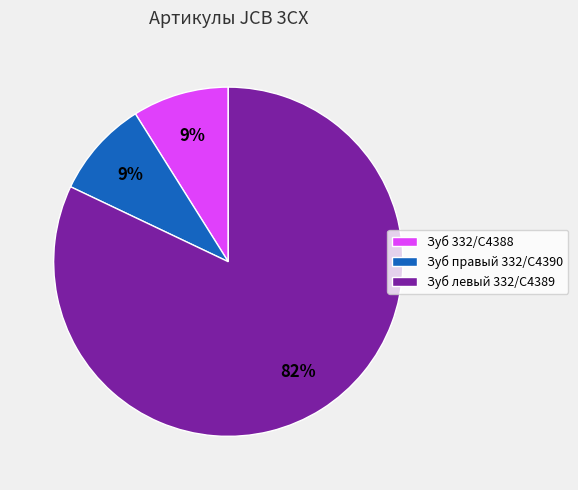

What is the majority slice?

Зуб левый 332/C4389